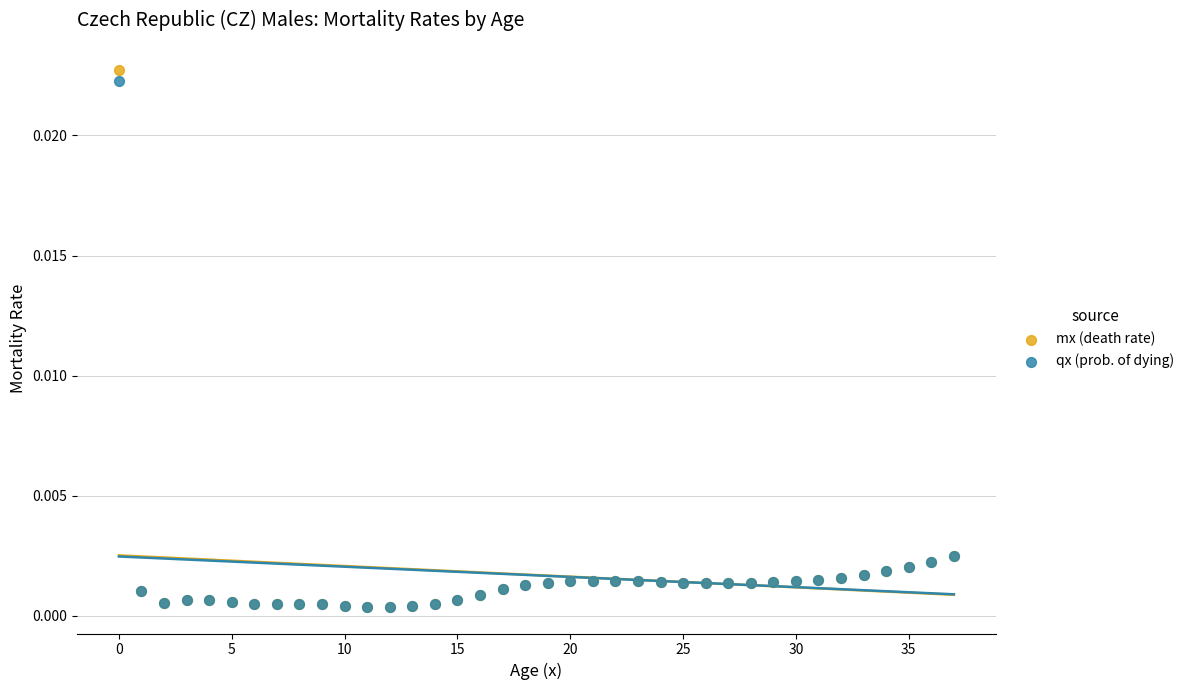

Which series has the largest Y range (max minus min)?

mx (death rate)